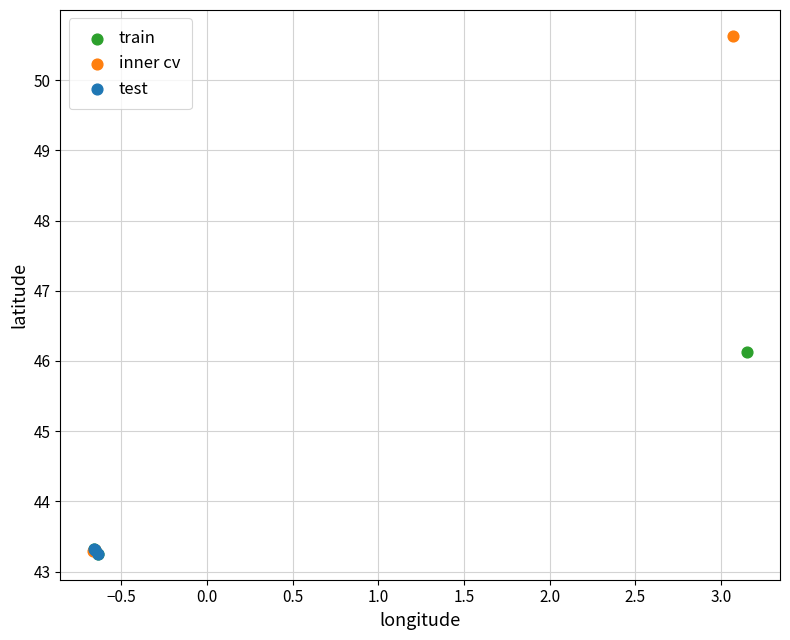

Which series contains the highest Y value?

inner cv